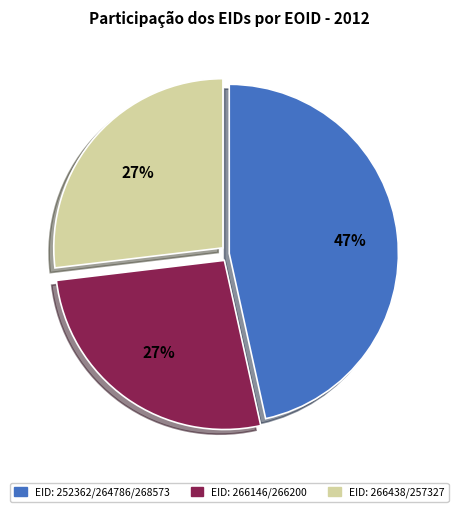

Does any single category account for the majority?

No